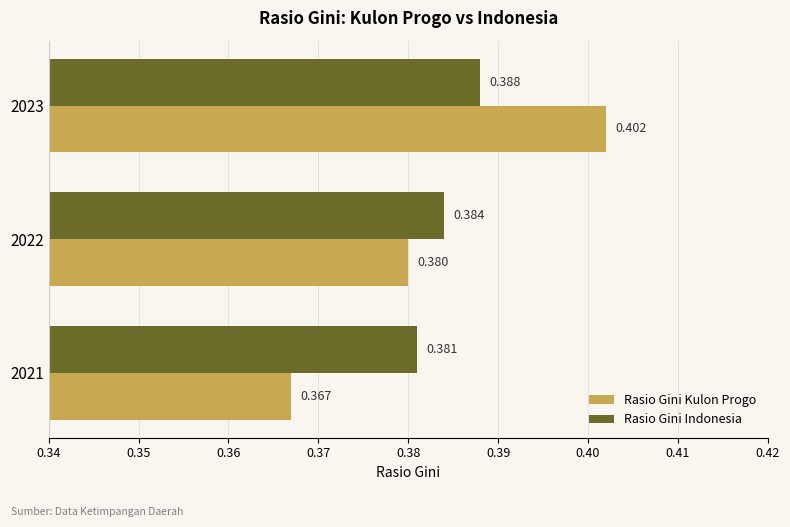

Rank the series at 2022 from lowest to highest value.

Rasio Gini Kulon Progo, Rasio Gini Indonesia